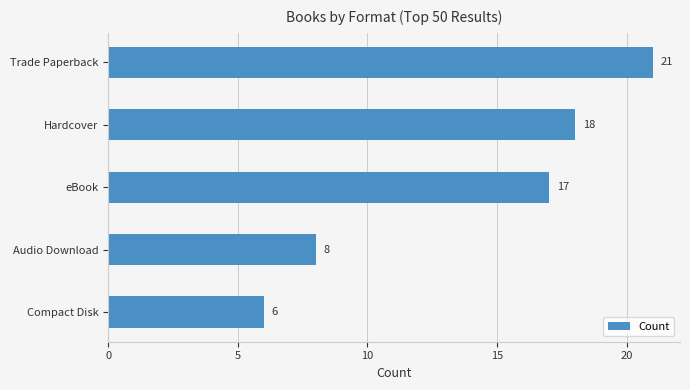

What is the average value?

14